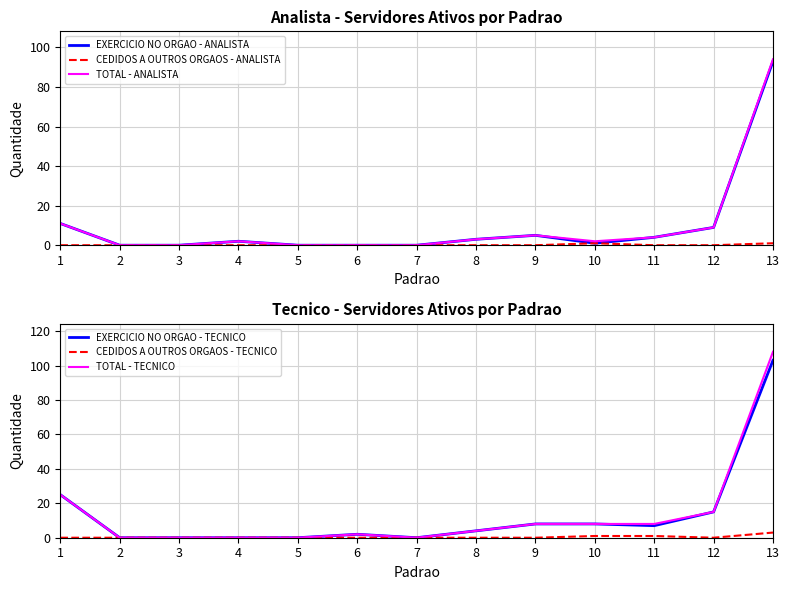

What is the difference between the highest and lowest values at 11?

8